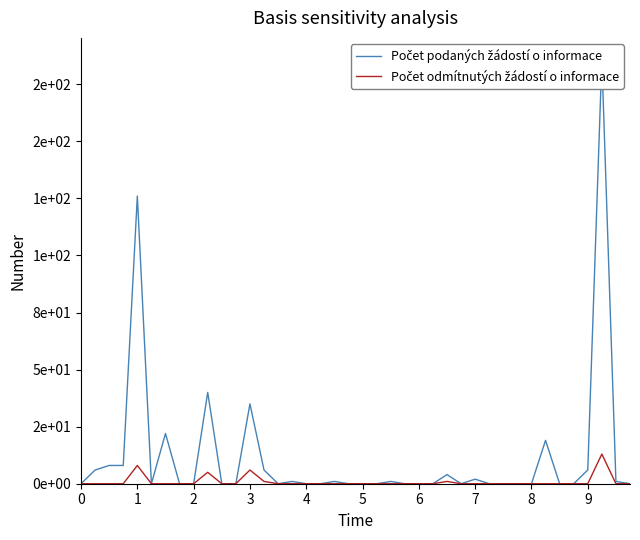

At which category is the sum across all series the highest?

37